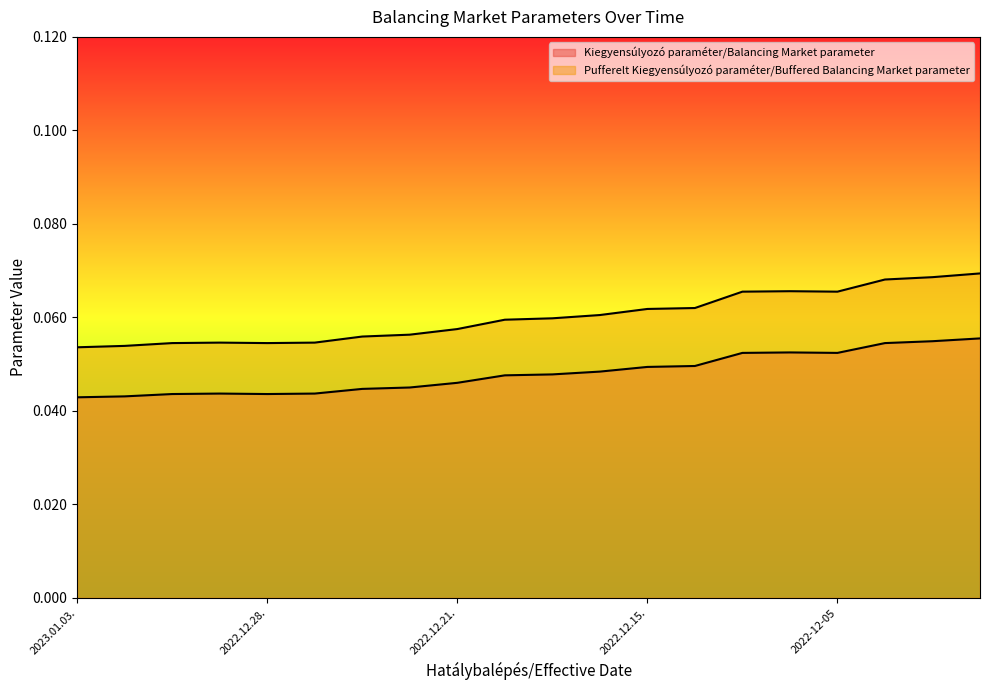

True or false: Pufferelt Kiegyensúlyozó paraméter/Buffered Balancing Market parameter has more than 2 points higher than both neighbors.

False